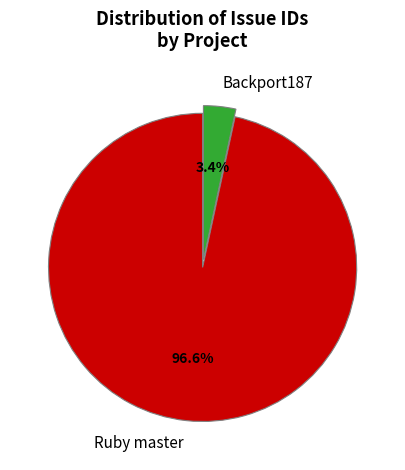

Rank the categories by value from highest to lowest.

Ruby master, Backport187